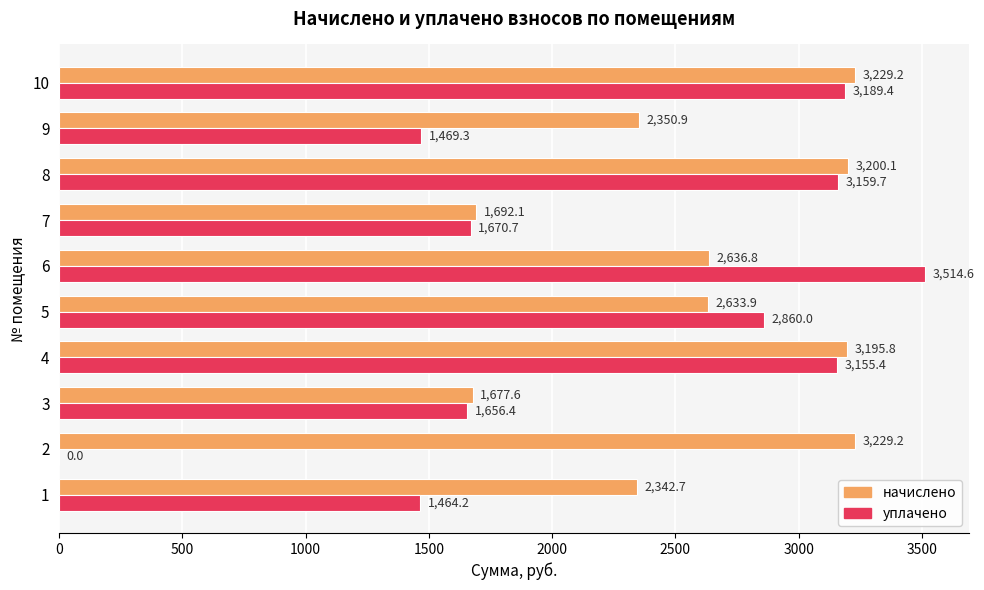

Between 5 and 9, which series saw the biggest shift?

уплачено